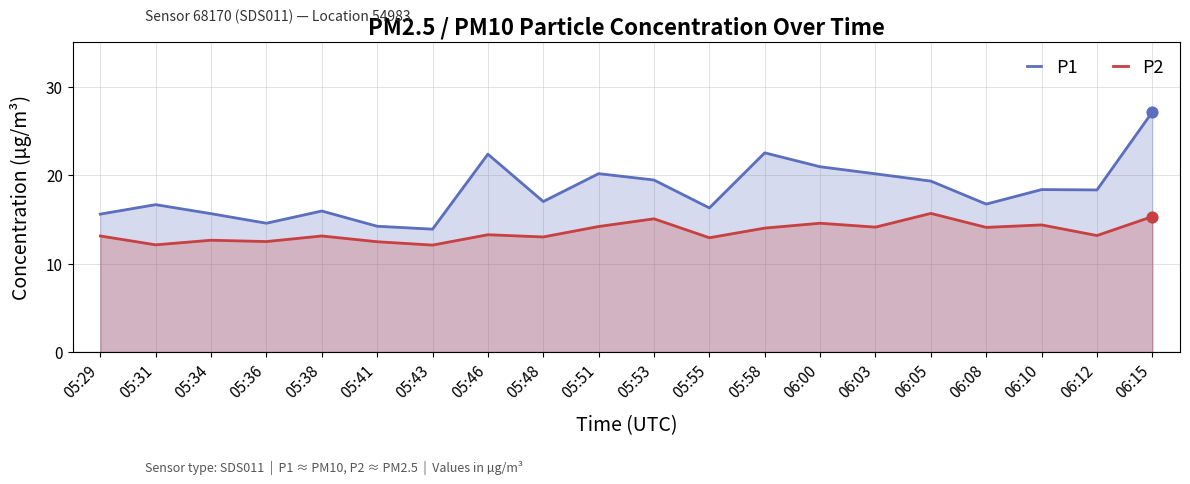

Is the value of P1 at 05:58 greater than the value of P2 at 06:10?

Yes